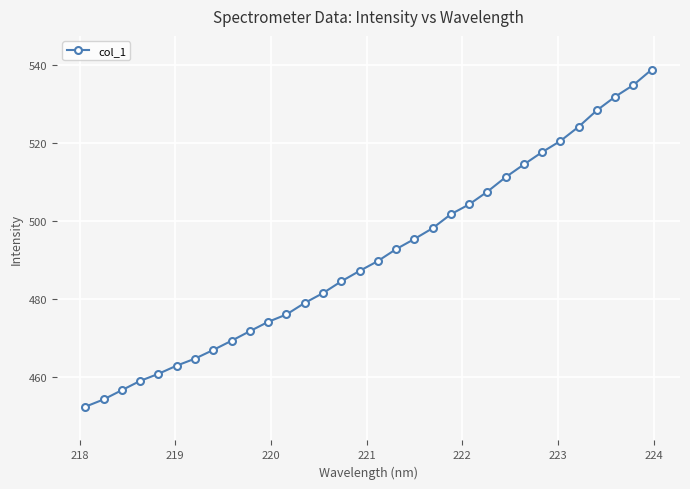

True or false: there are more than 1 points higher than both neighbors.

False